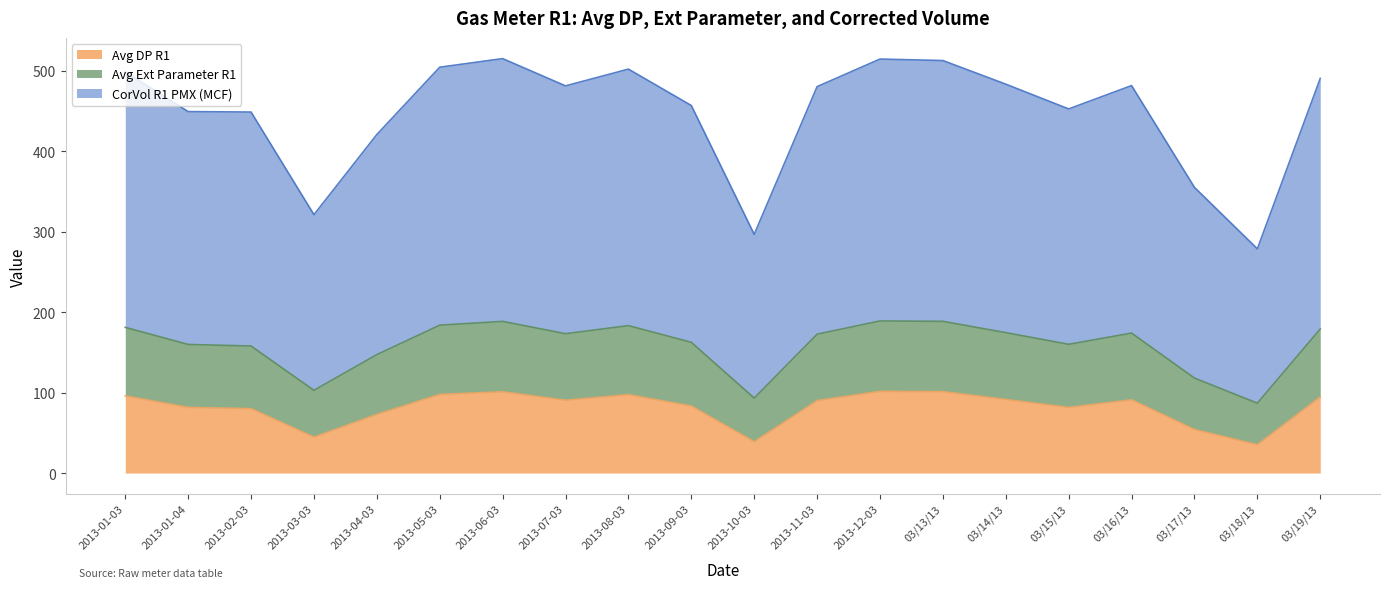

The Avg Ext Parameter R1 series shows 237.9 at 2013-01-03. True or false?

False